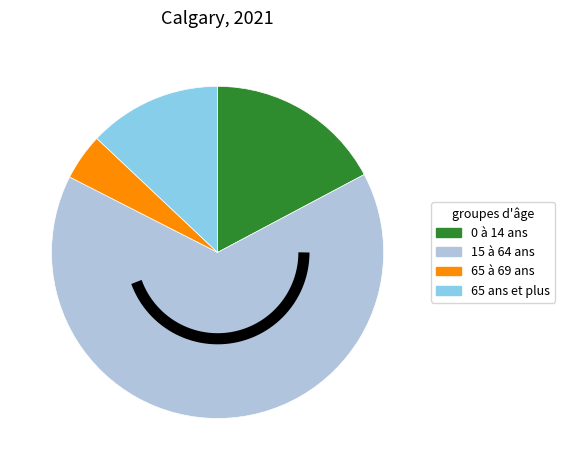

What is the change in value from 65 à 69 ans to 65 ans et plus?

+115285